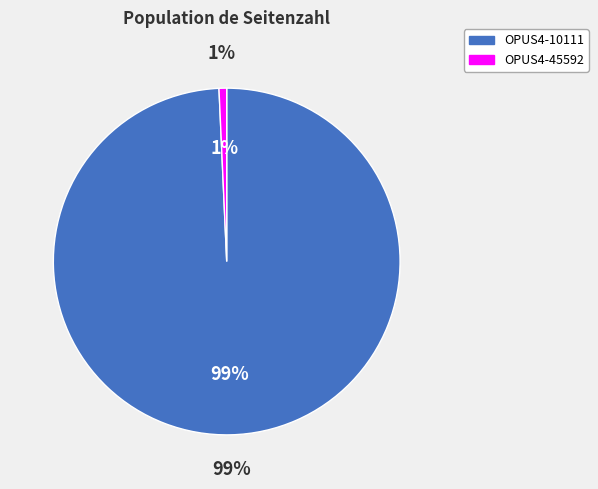

To the nearest percent, what is the average slice percentage?

50%